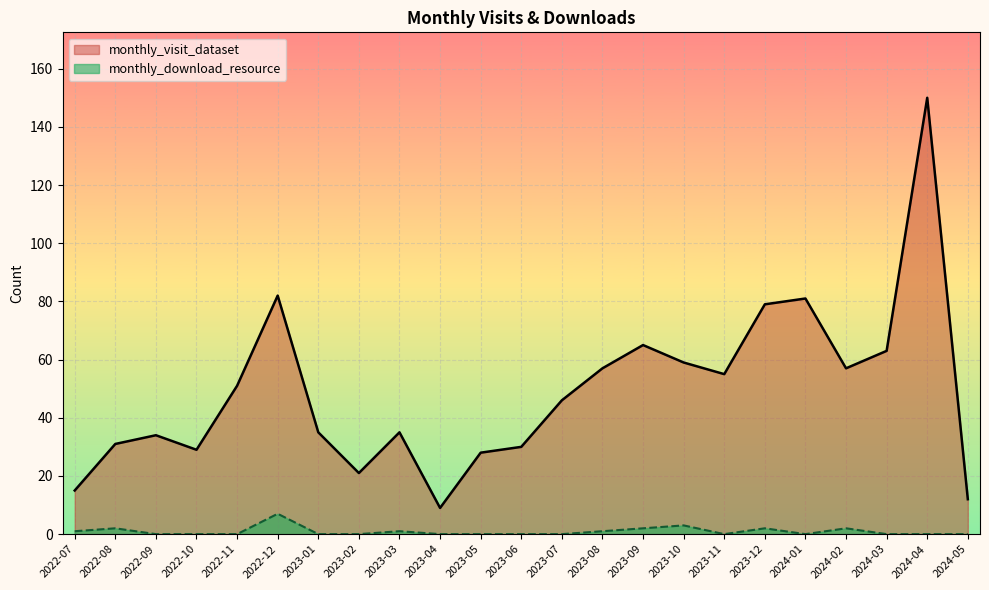

What is the total value across all series at 2024-05?

12